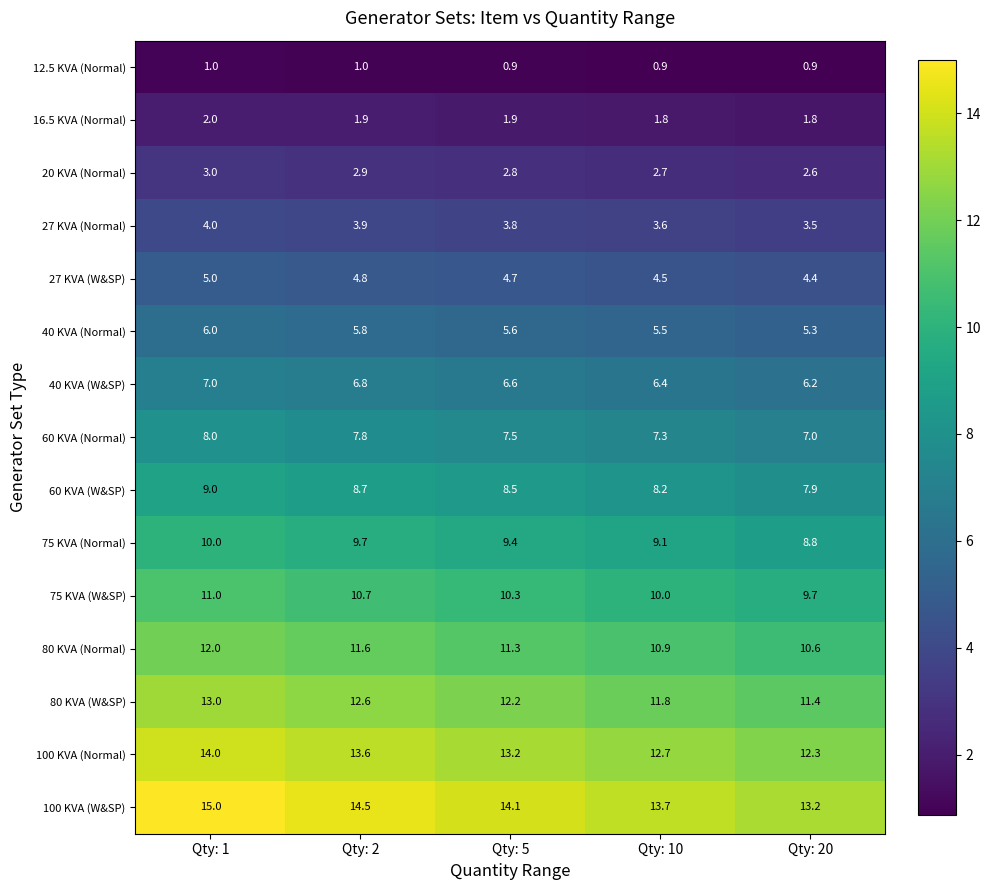

Is it true that 27 KVA (W&SP) equals 5.0 at Qty: 1?

True